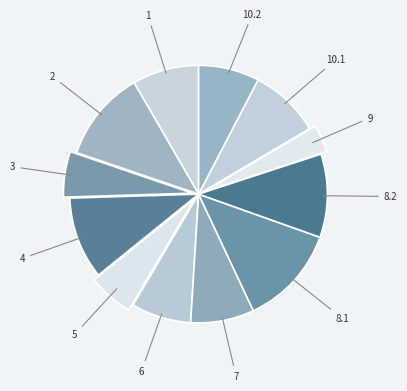

Which slice is the smallest?

9